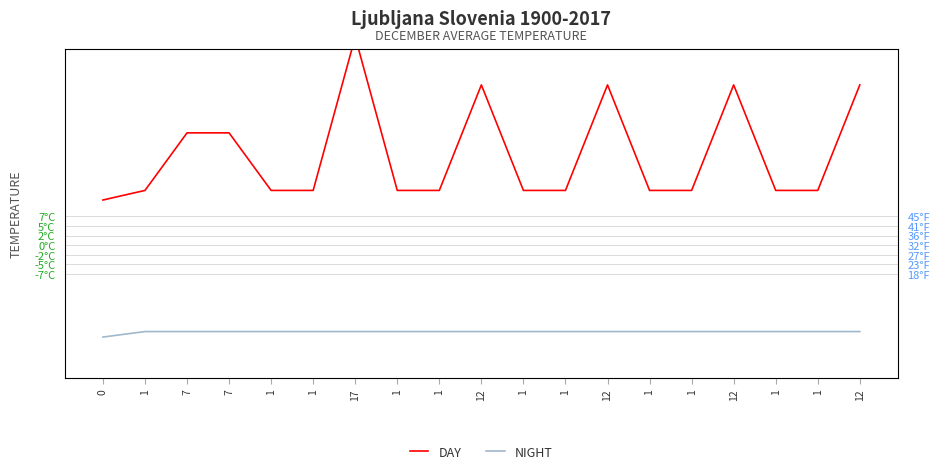

Does the chart display data point markers on the line(s)?

No